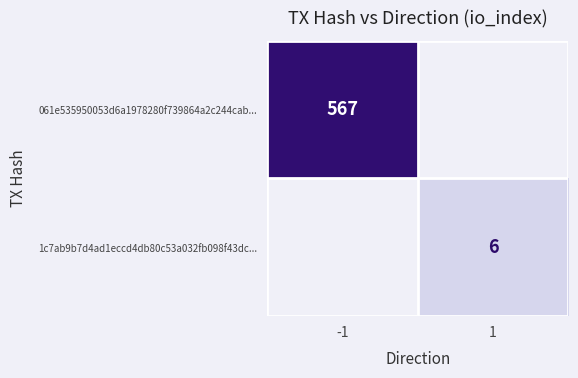

True or false: 061e535950053d6a1978280f739864a2c244cab... has a value of 567 at -1.

True